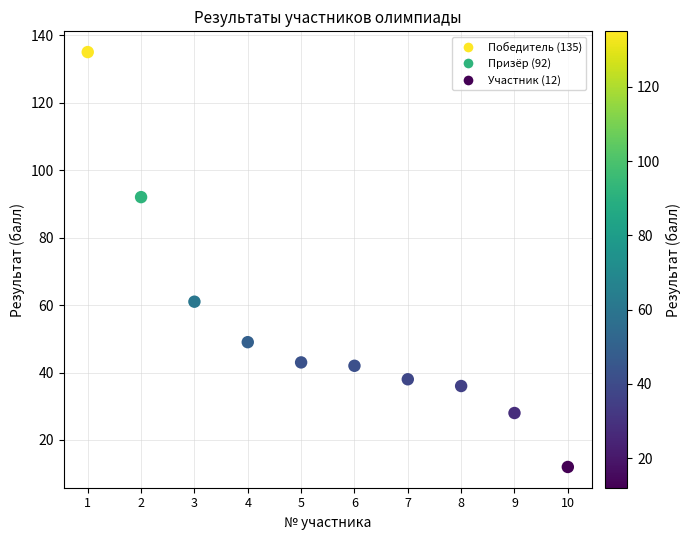

What Y value in the scatter plot is closest to 73?

61